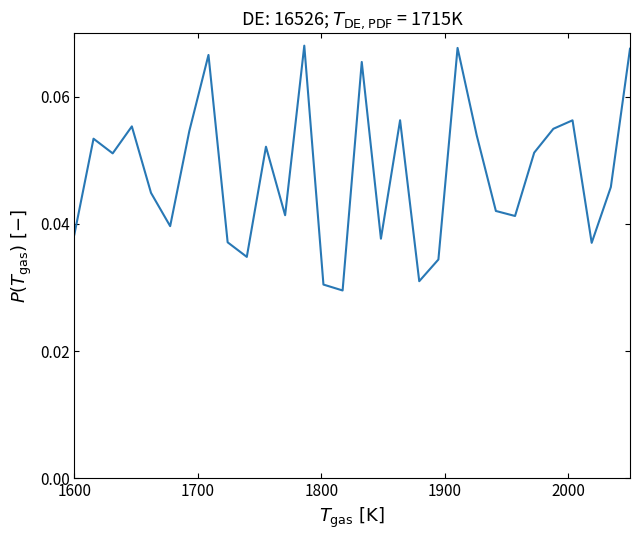

How many lines are shown in the chart?

1